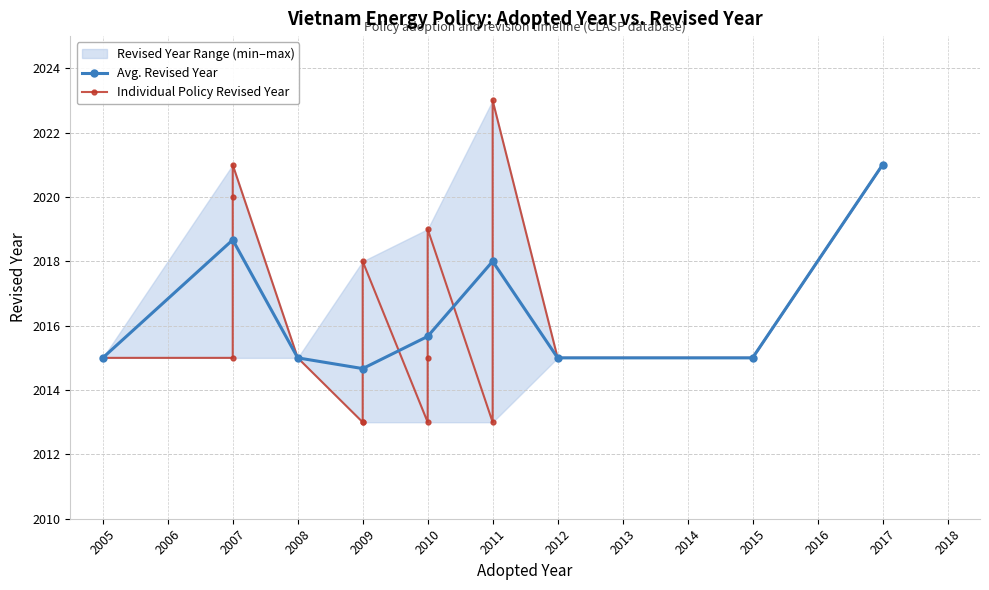

True or false: Avg. Revised Year has more than 1 points higher than both neighbors.

True